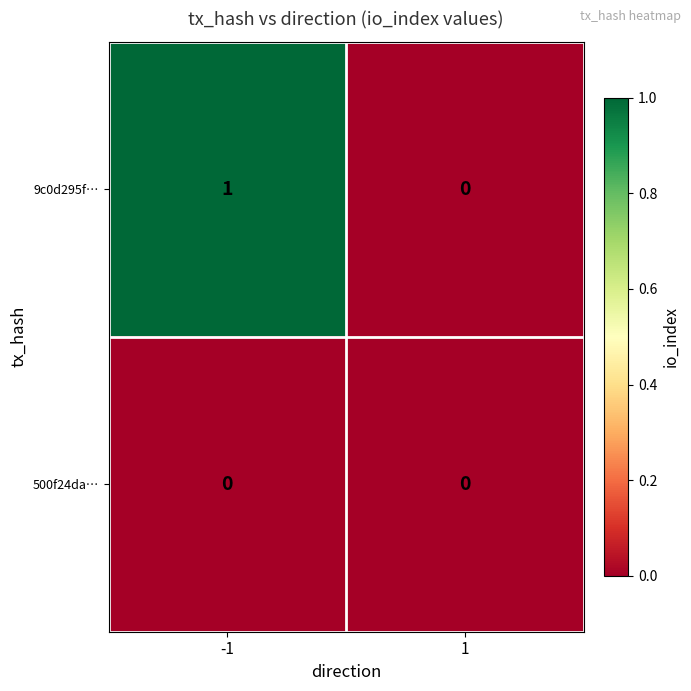

Reading right to left, extract all data points from this chart.

9c0d295f…: 0	1
500f24da…: 0	0